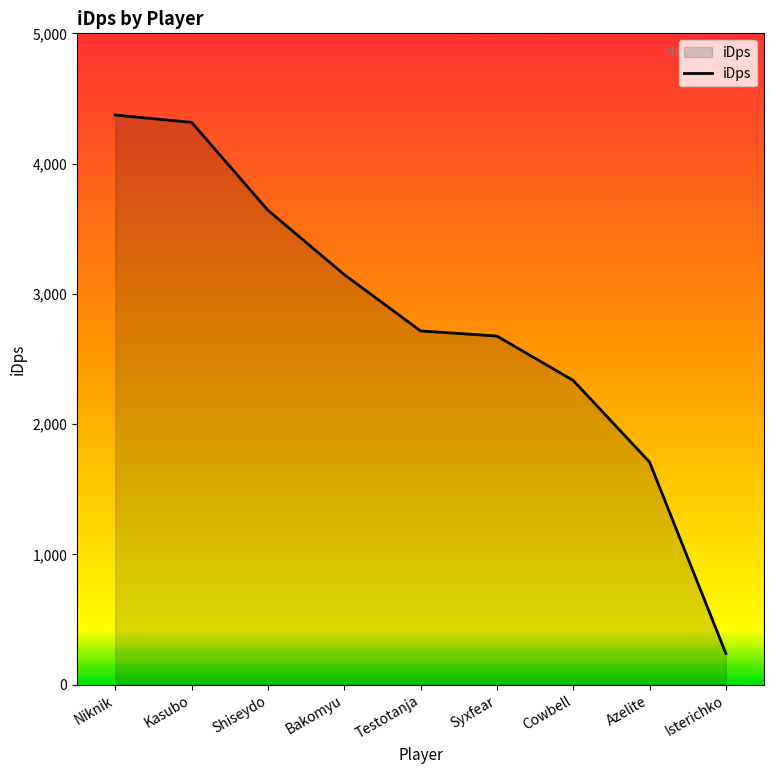

What is the difference between the values at Shiseydo and Cowbell?

1306.2